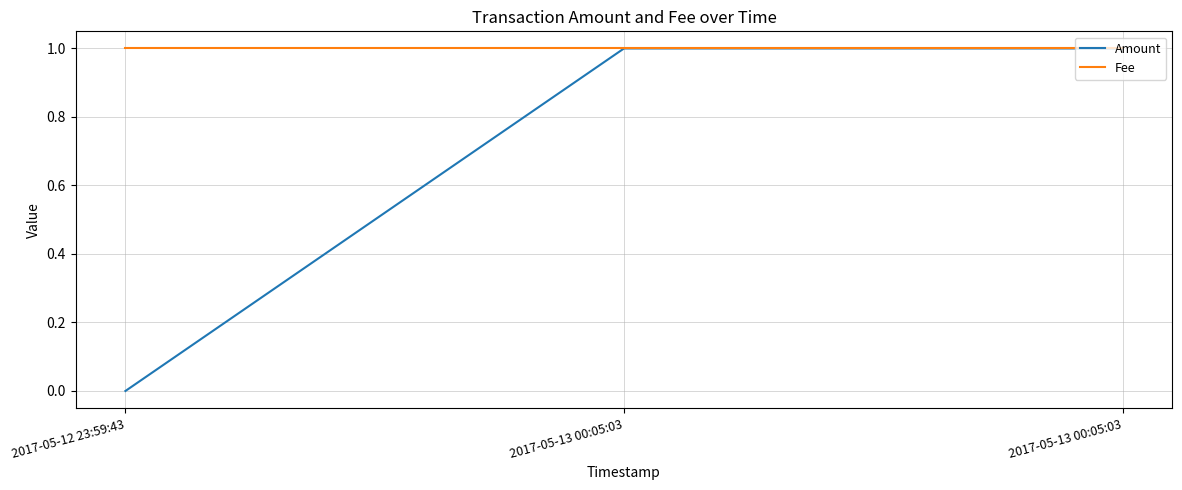

How many categories are shown in the chart?

3